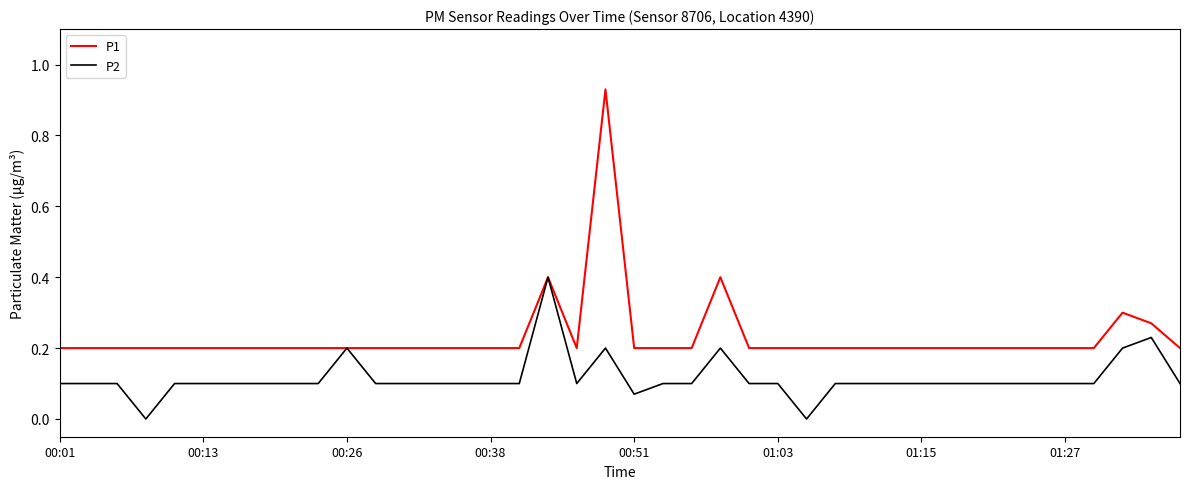

Which series has the largest range (max minus min)?

P1